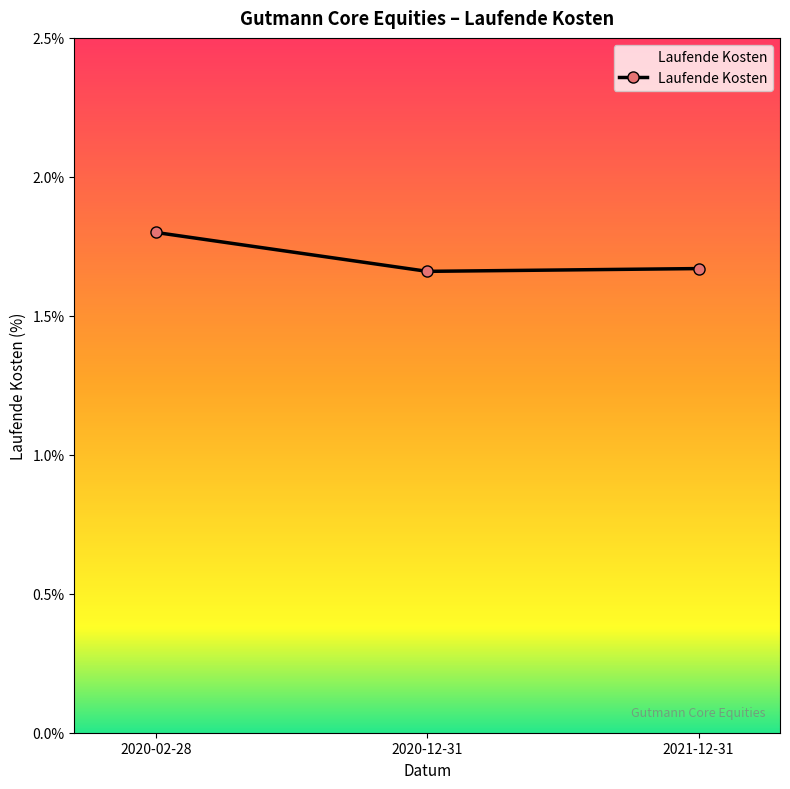

How many values are between 1 and 2?

3